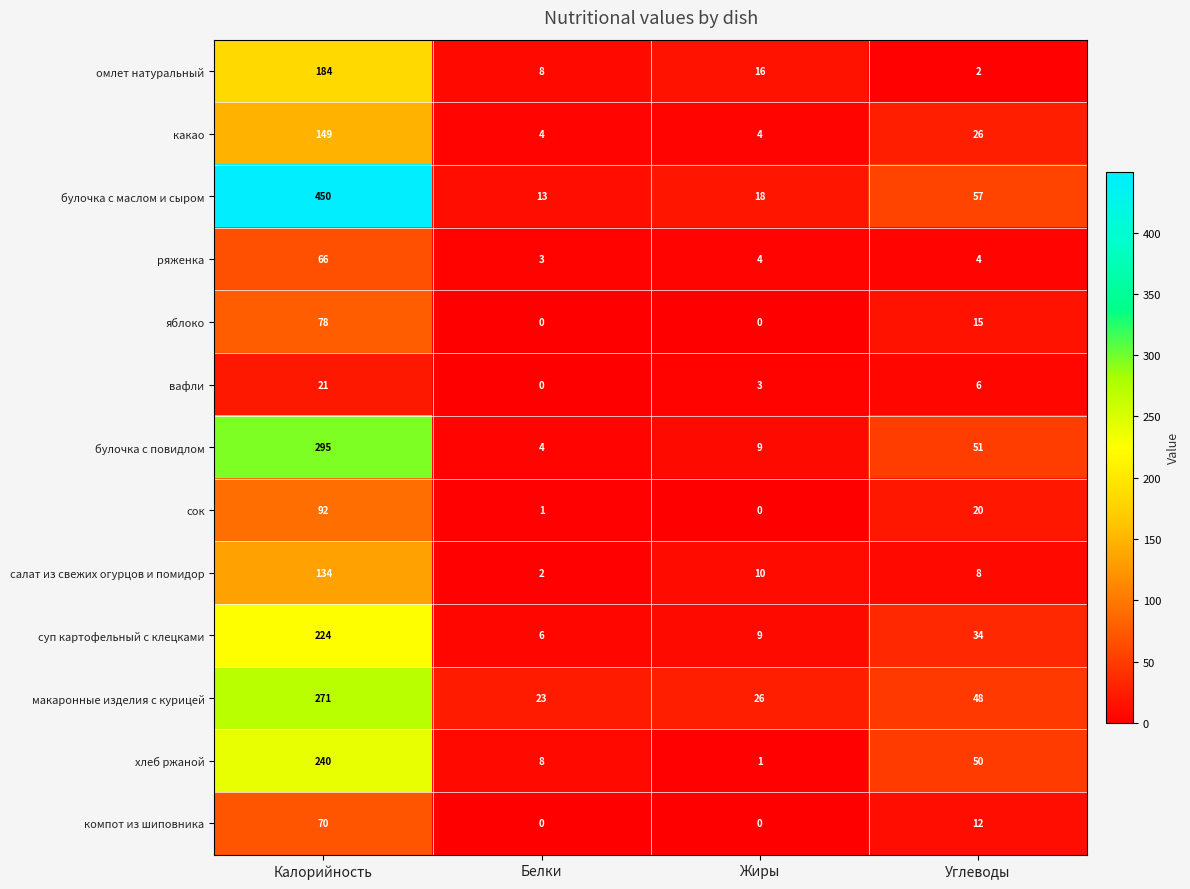

Where is вафли nearest to the value 10?

Углеводы